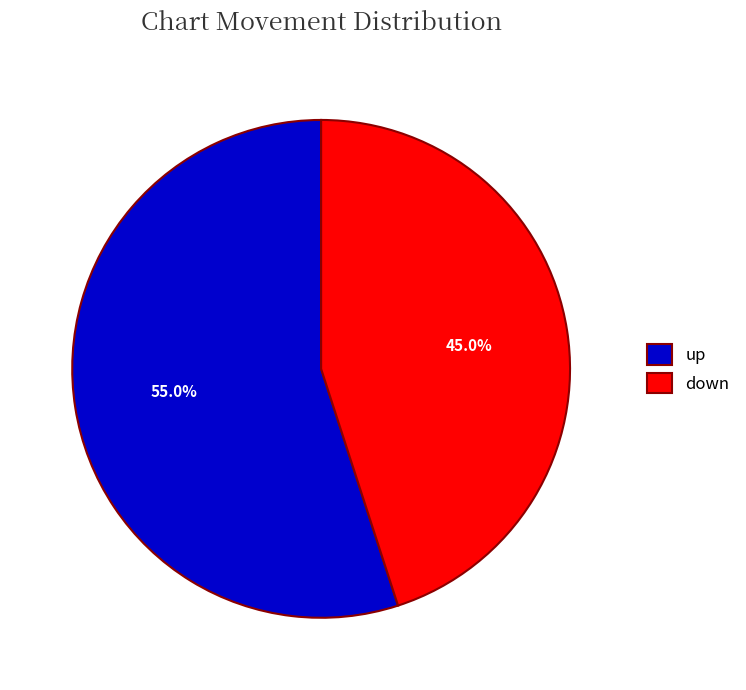

To the nearest percent, what percentage of the pie is down?

45%